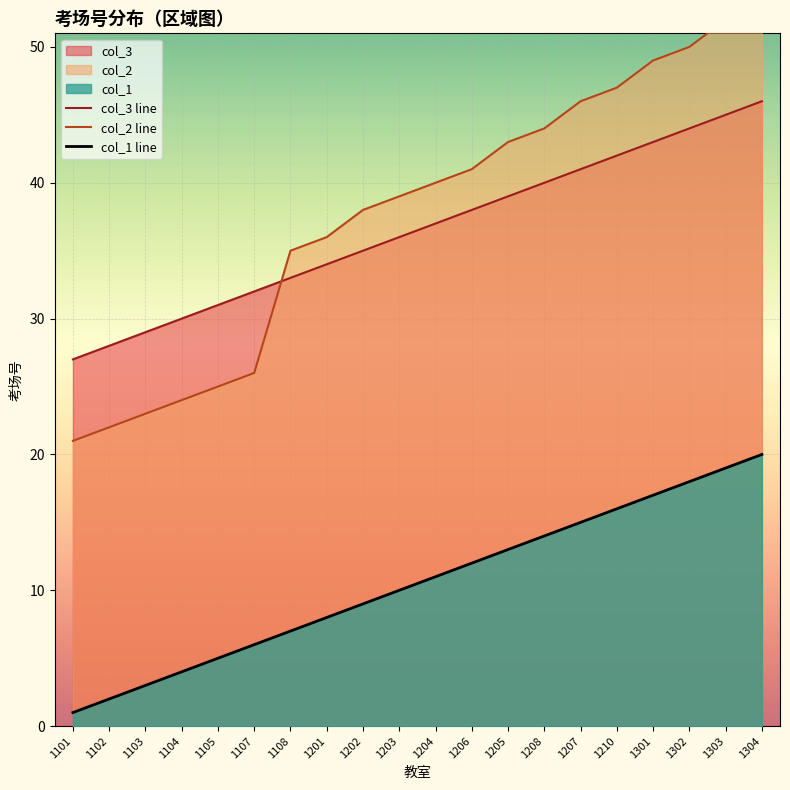

What is the spread (max minus min) of values at 1101?

26